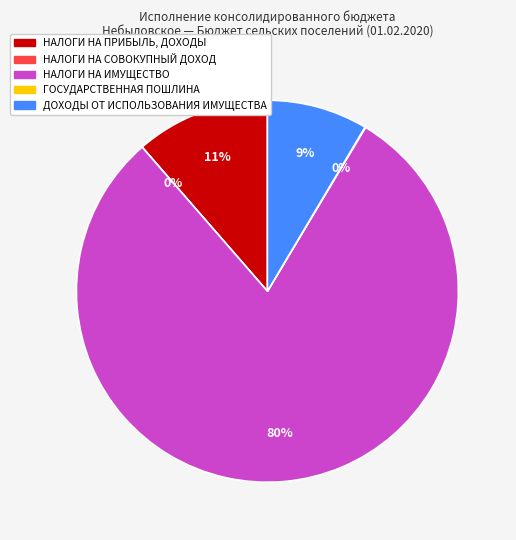

To the nearest percent, what is the combined percentage of НАЛОГИ НА ПРИБЫЛЬ, ДОХОДЫ and НАЛОГИ НА ИМУЩЕСТВО?

91%